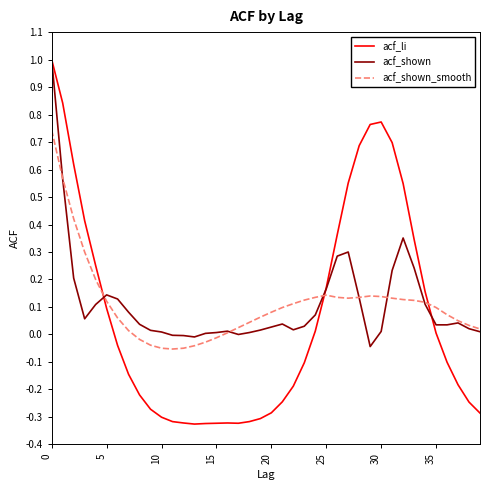

In acf_li, how many points are higher than both neighbors (excluding endpoints)?

2